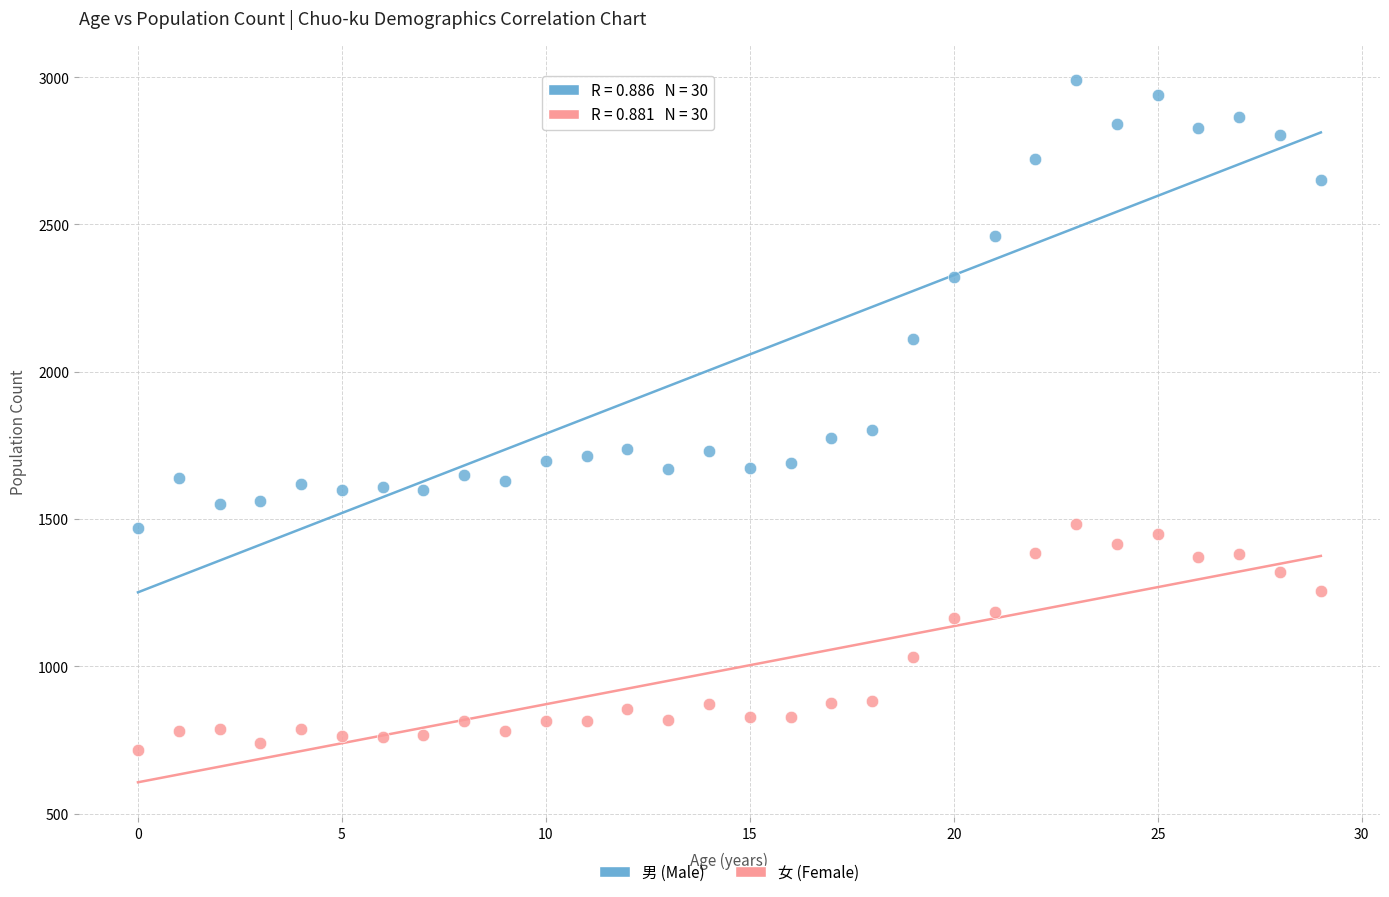

Which series contains the highest Y value?

男 (Male)